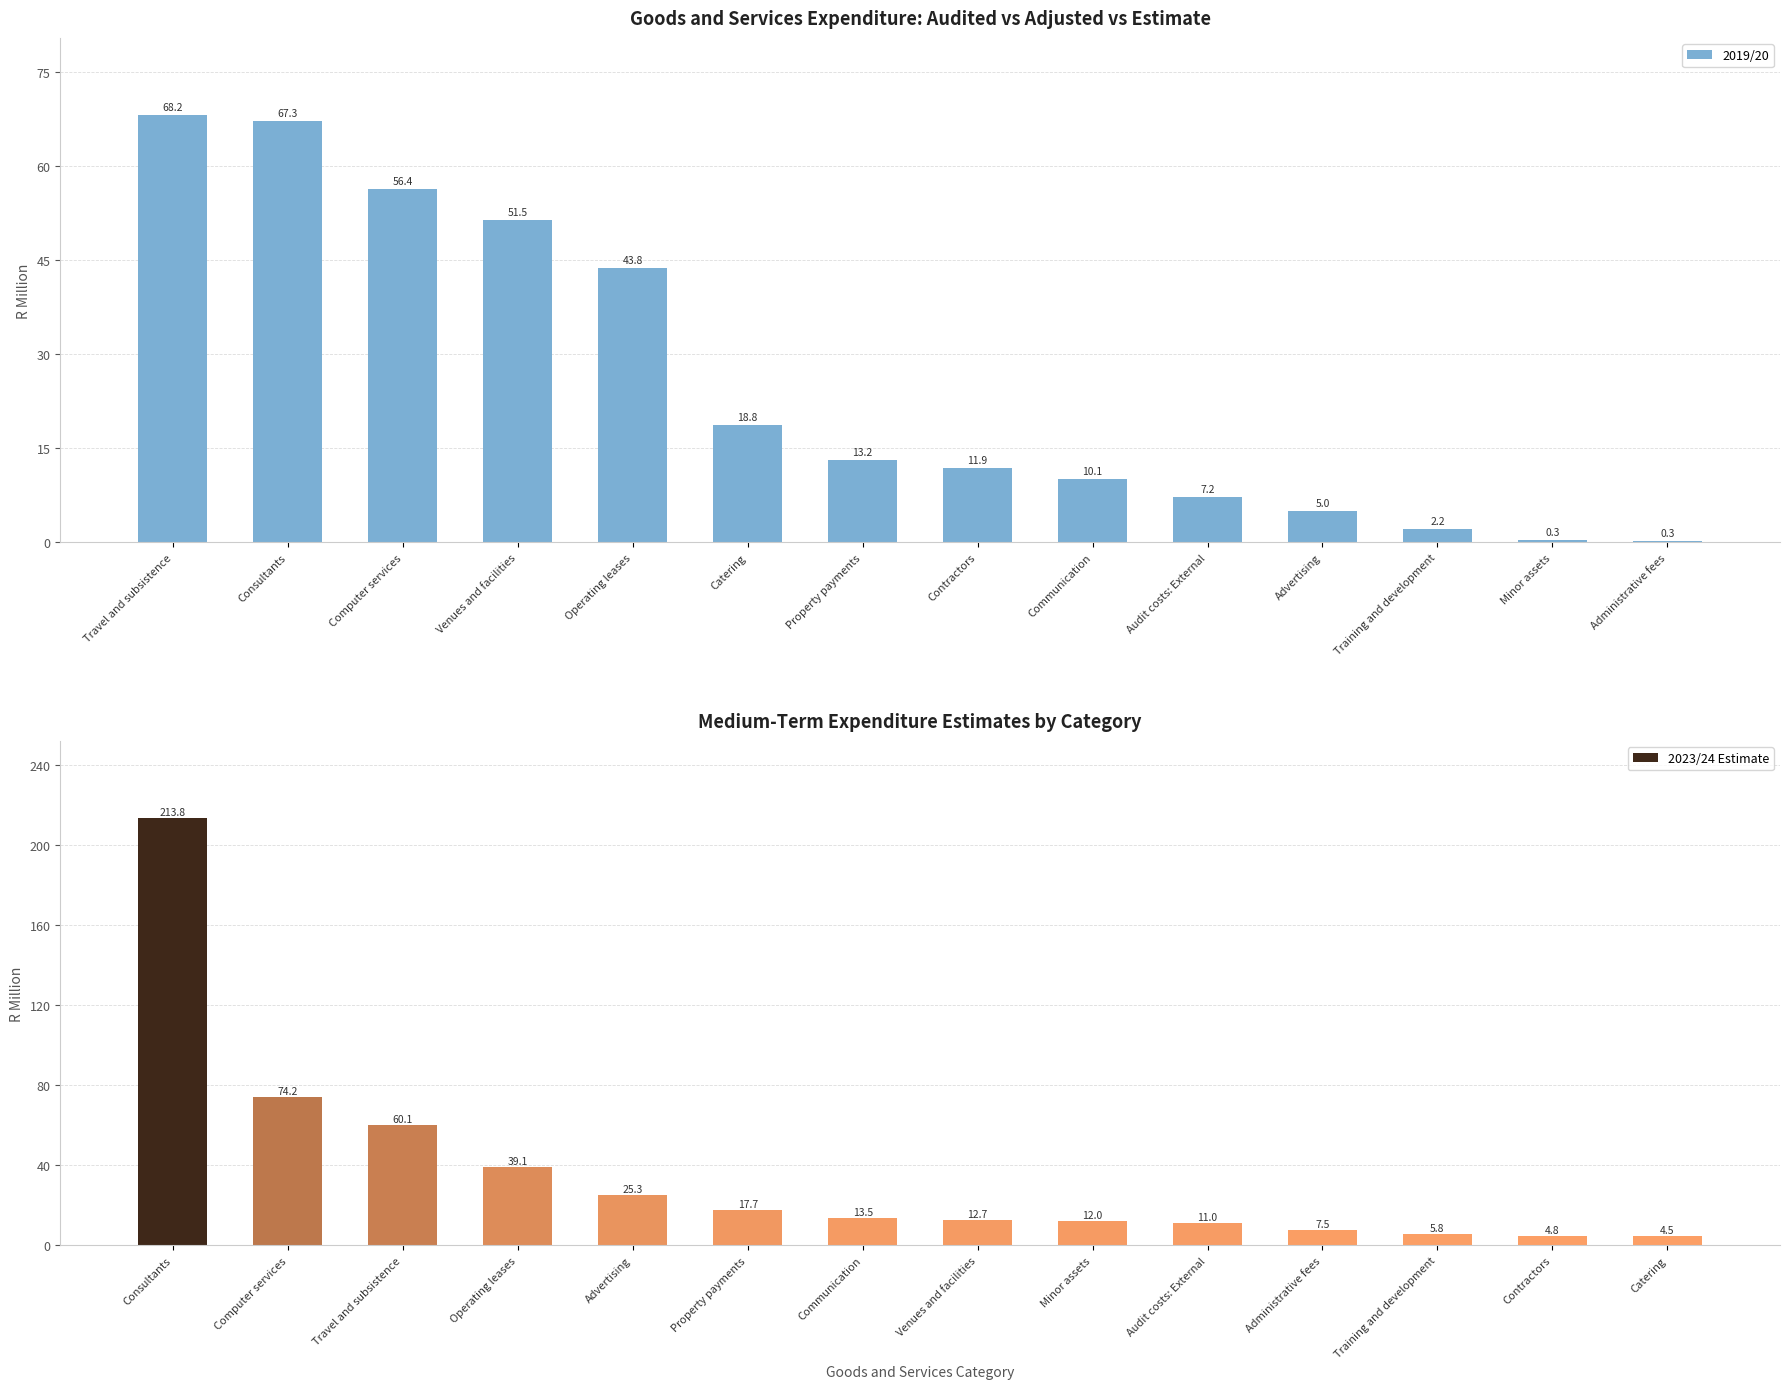

At which label does 2019/20 reach its minimum?

Administrative fees